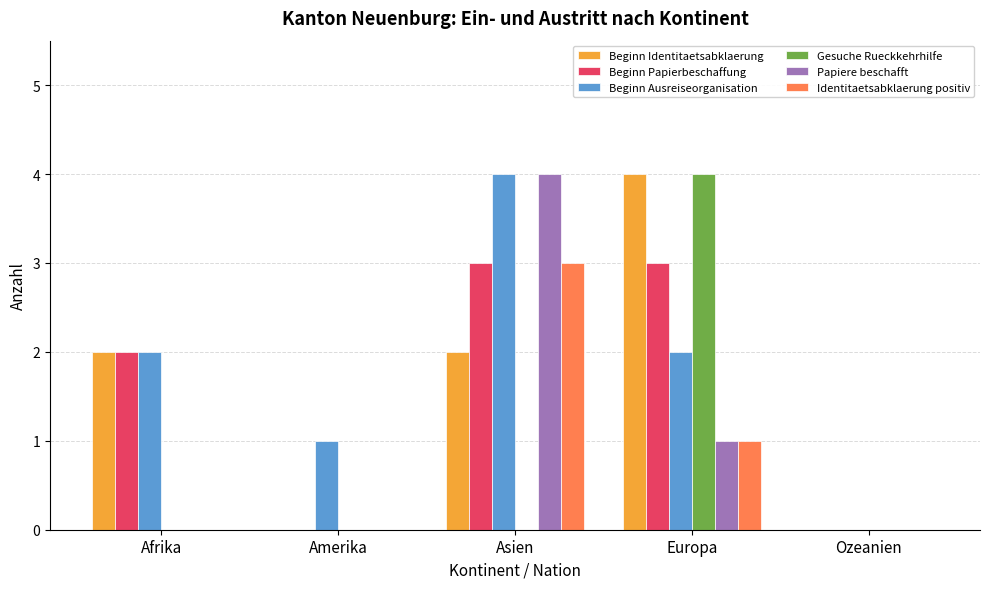

The Identitaetsabklaerung positiv series shows 0 at Amerika. True or false?

True